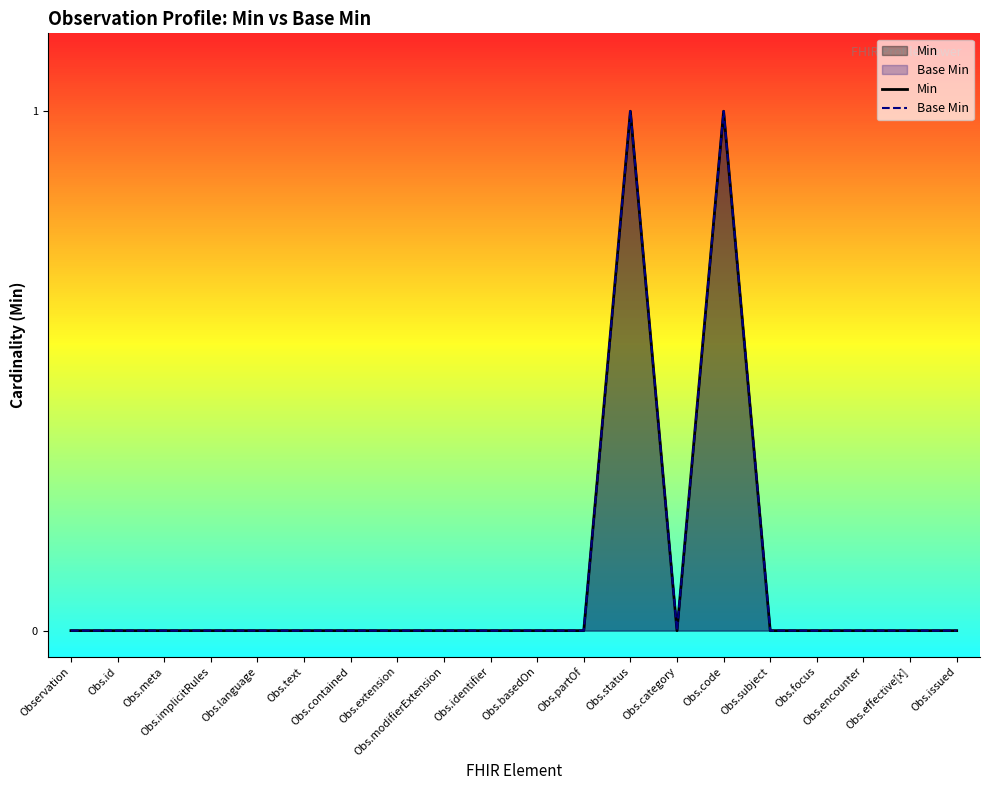

True or false: Min and Base Min intersect in this chart.

False